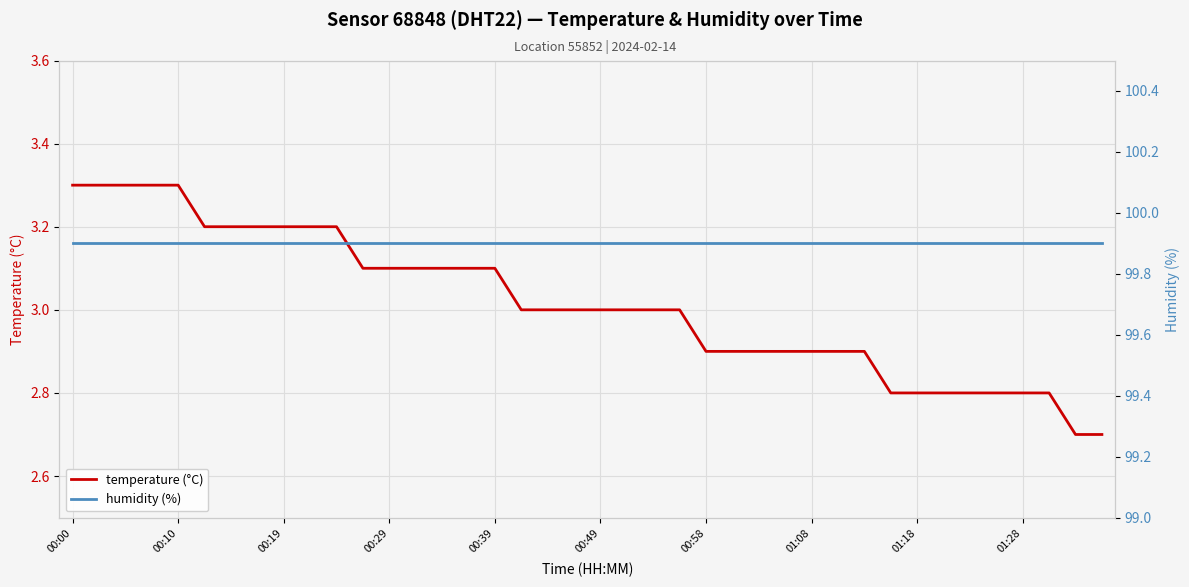

Which category has the highest value across all series?

00:00